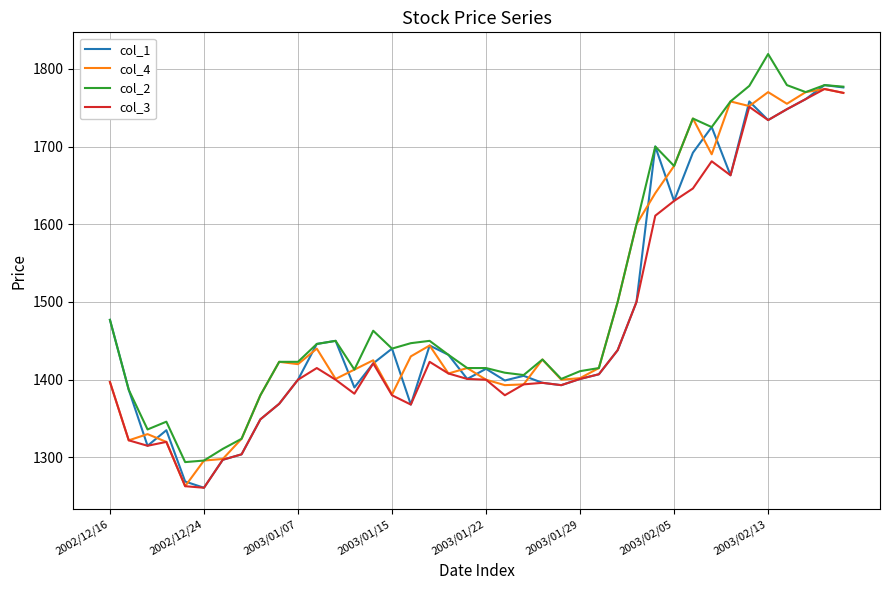

What is the smallest value displayed?

1261